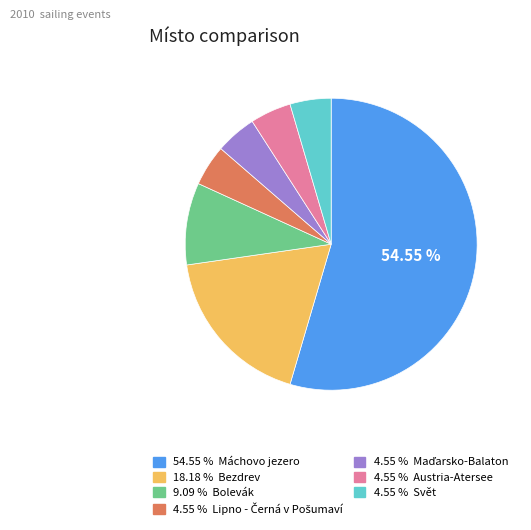

Does any single category account for the majority?

Yes